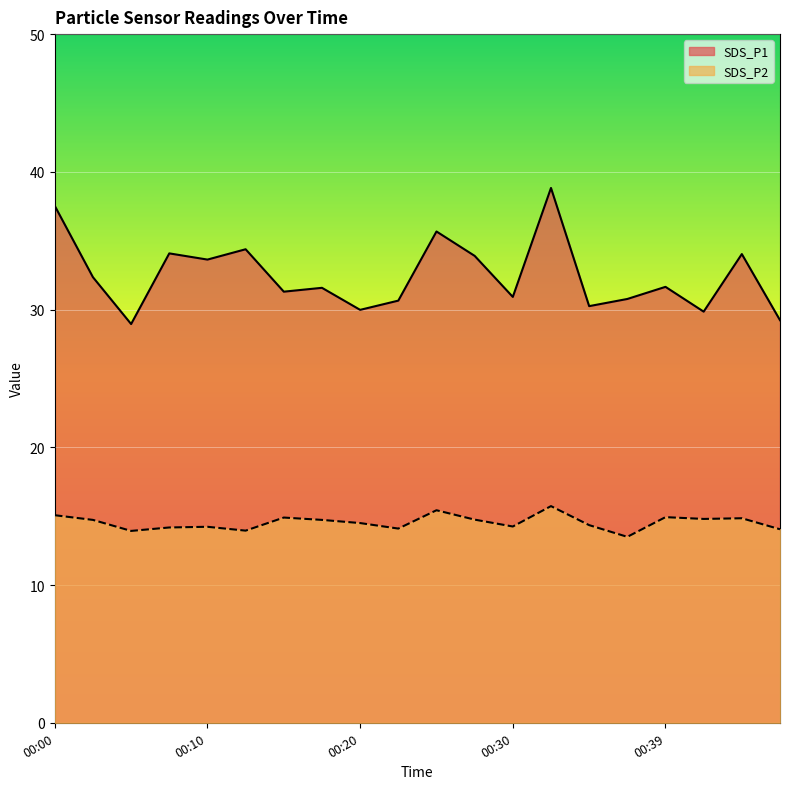

How many lines are shown in the chart?

2